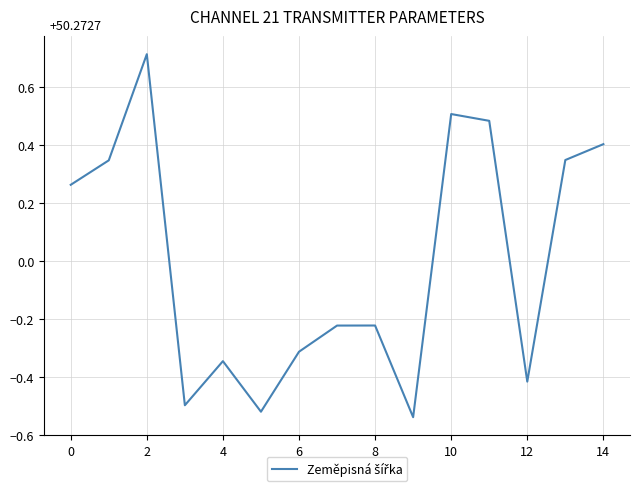

What is the difference between the maximum and minimum values?

1.3